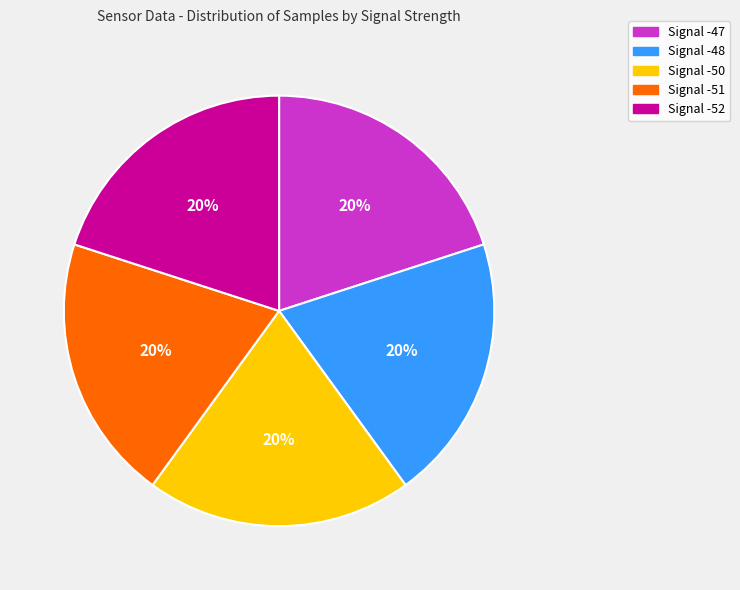

To the nearest percent, what is the combined percentage of Signal -48 and Signal -50?

40%